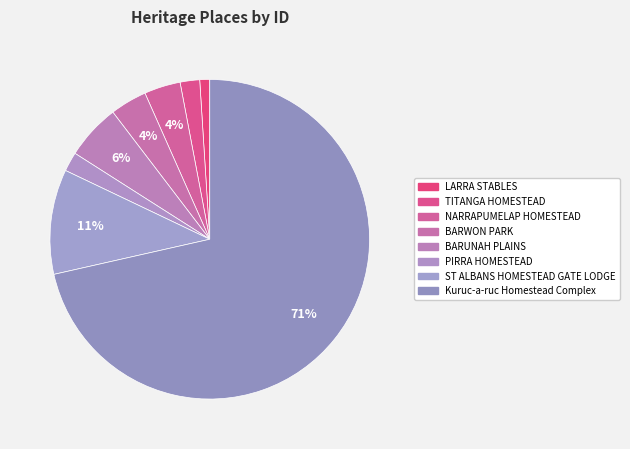

The BARUNAH PLAINS slice represents 6% of the pie. True or false?

True